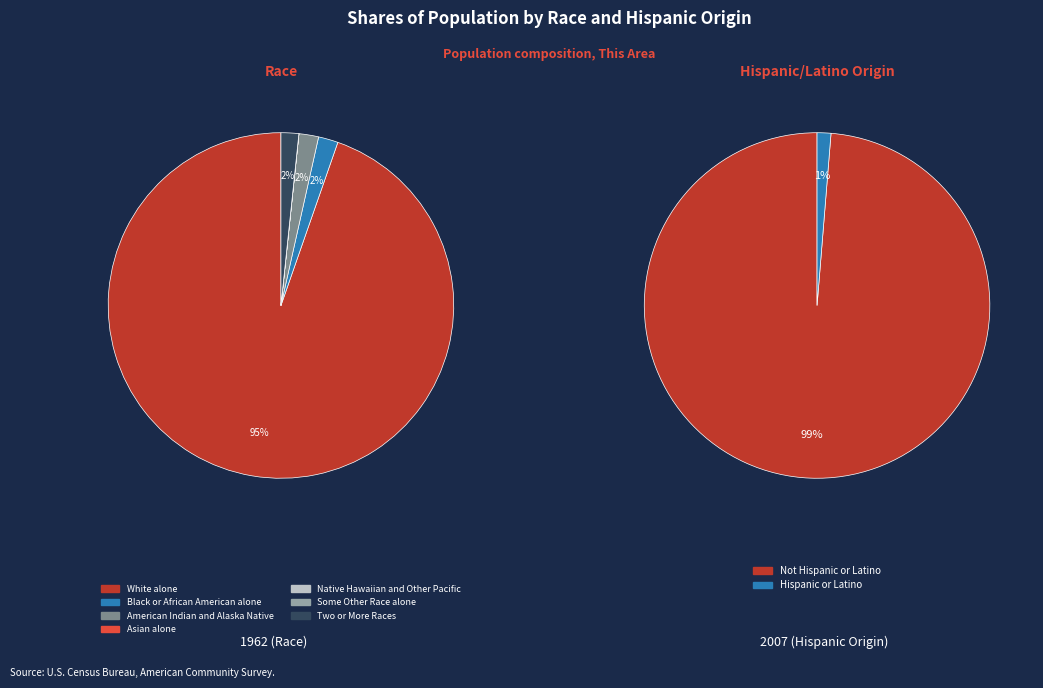

Count the number of slices in the pie.

7